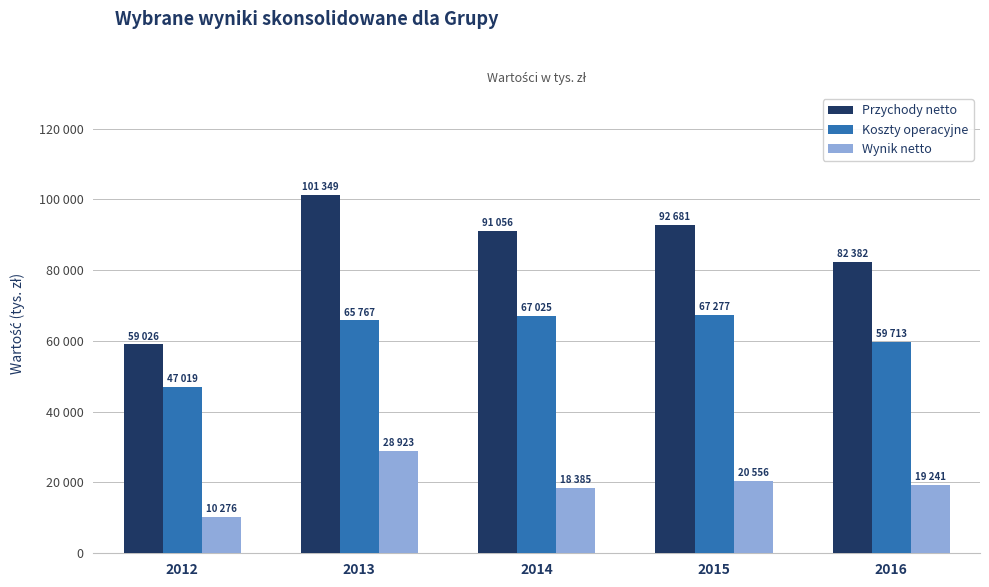

What is the value of the Wynik netto bar at the 2nd from the left?

28923